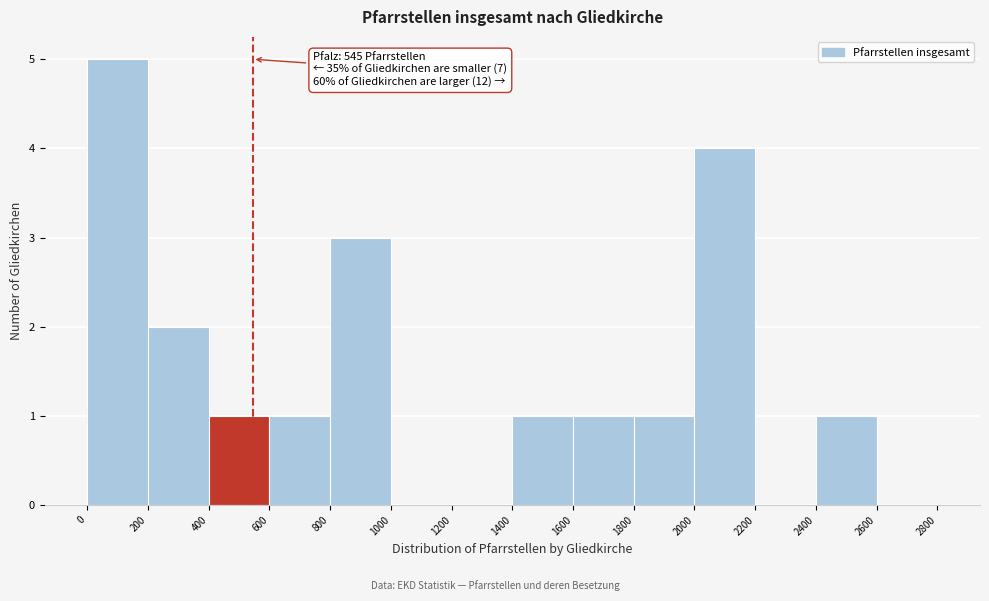

Which range on the x-axis has the tallest bar?

0 to 200